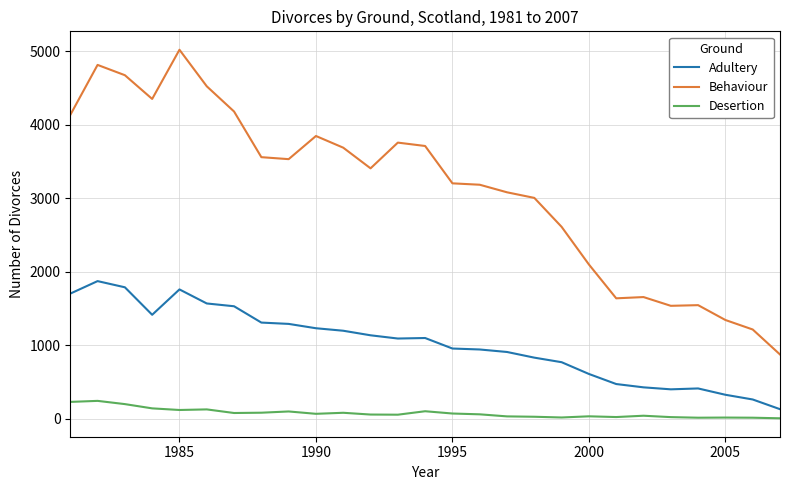

What is the difference between the maximum and minimum values in the Adultery series?

1742